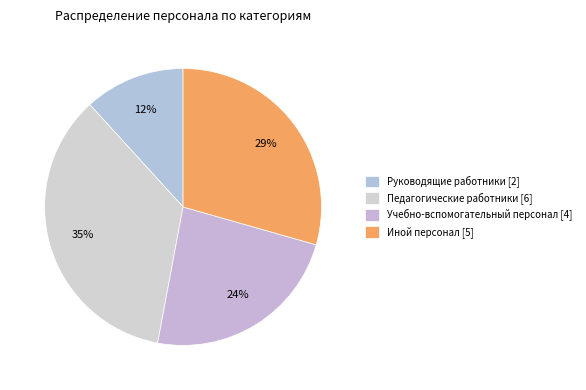

Approximately how many times larger is the value at Учебно-вспомогательный персонал compared to Иной персонал?

0.8